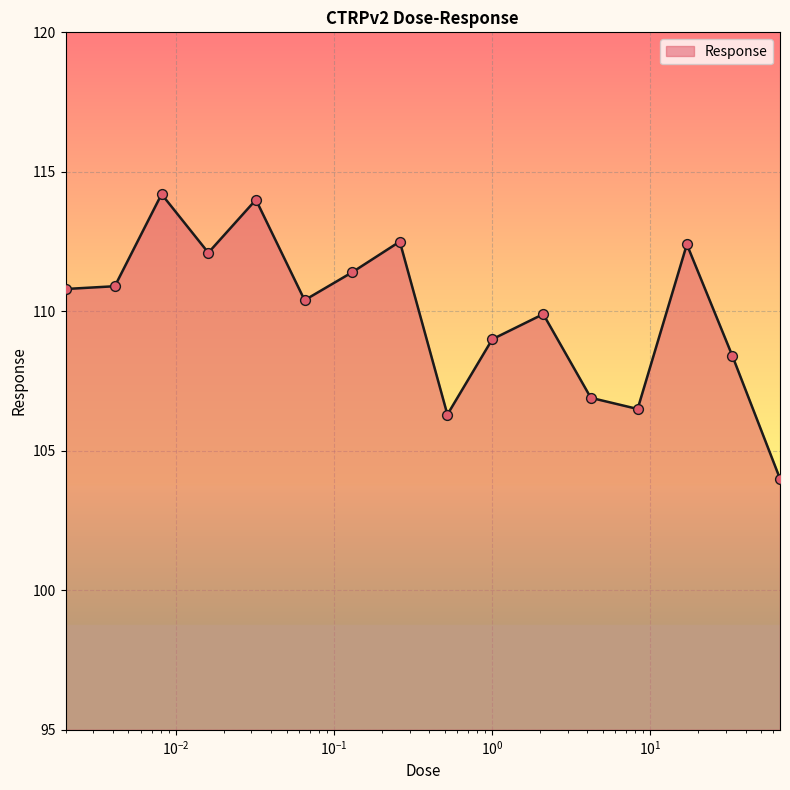

What is the minimum value shown in the chart?

104.0